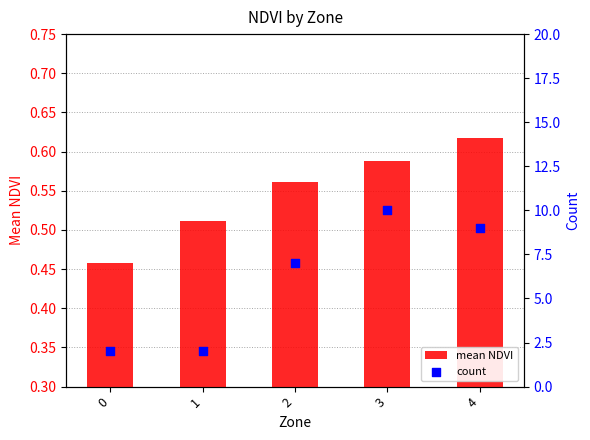

Which series has the widest spread of Y values?

count